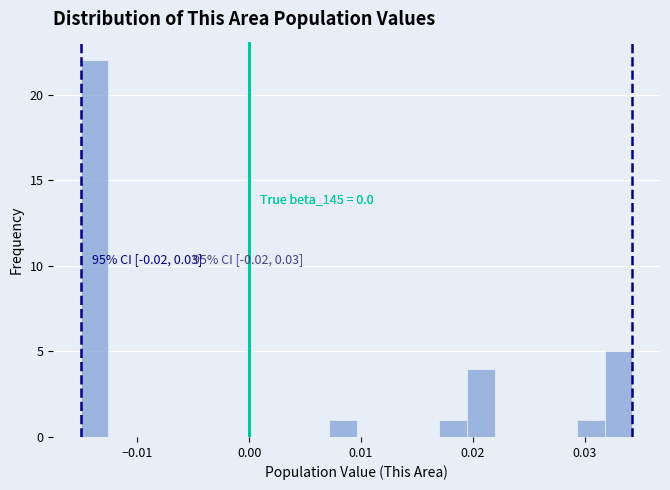

Read against the x-axis, roughly where is the centre of the tallest bar?

-0.014